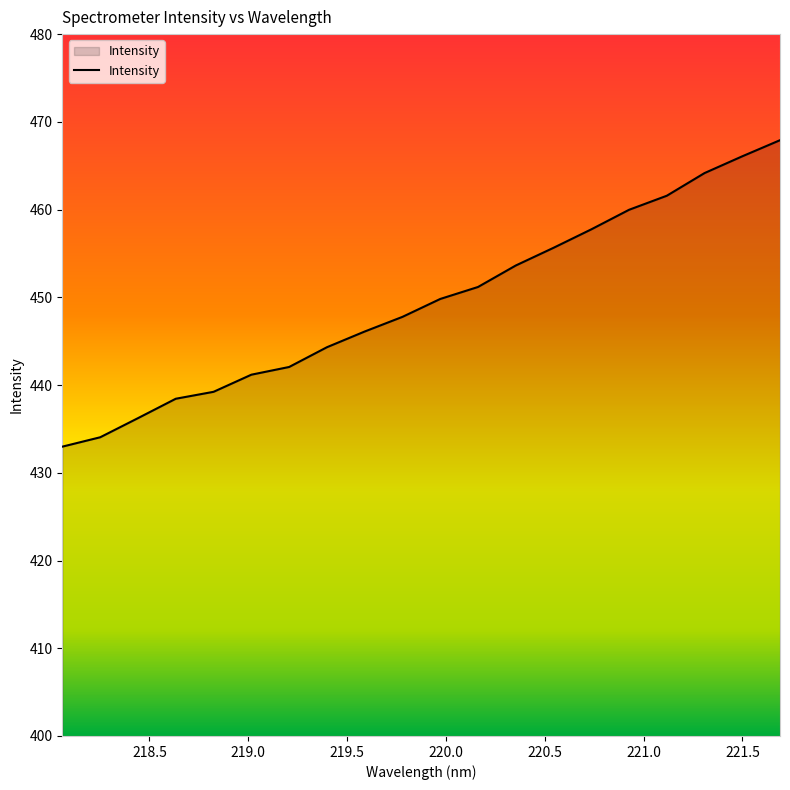

How many lines are shown in the chart?

1